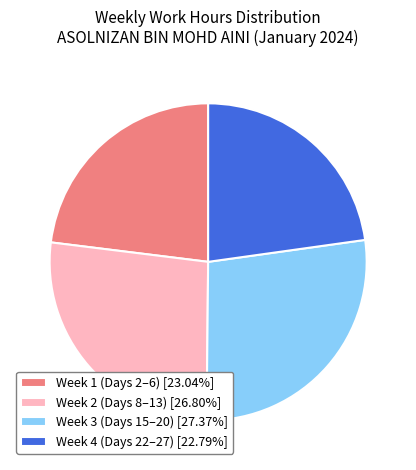

Does Week 2 (Days 8–13) [26.80%] represent more than half of the total?

No